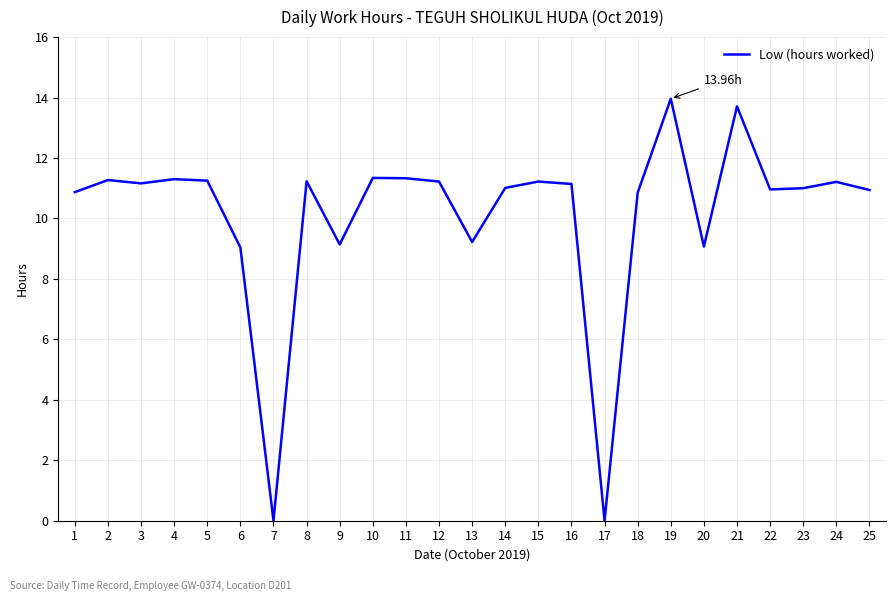

What is the difference between the maximum and minimum values?

14.0